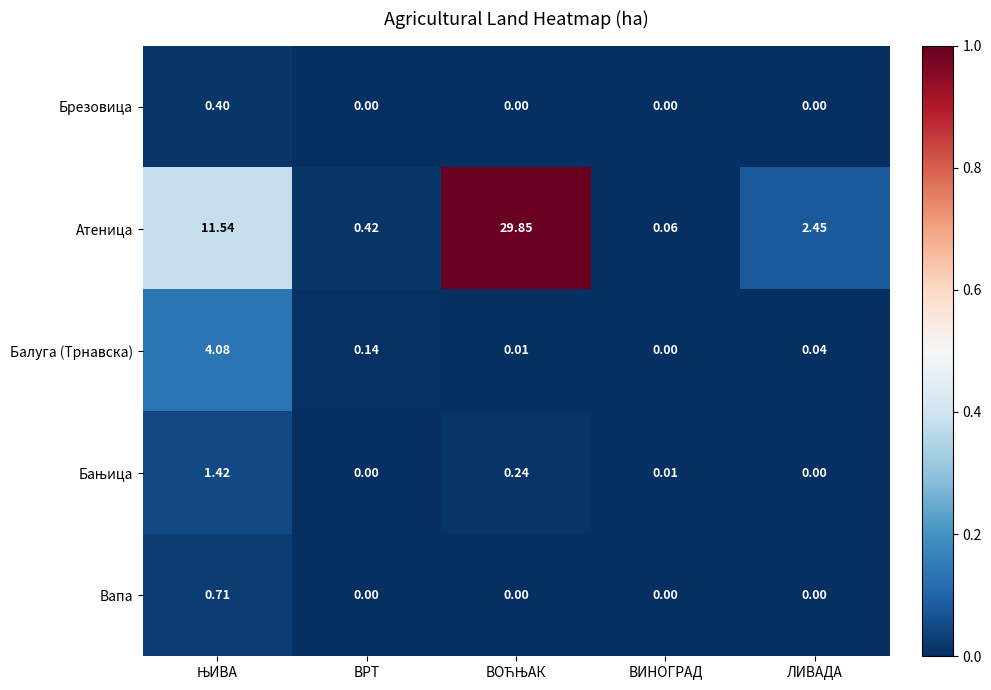

Which series has the largest range (max minus min)?

Атеница